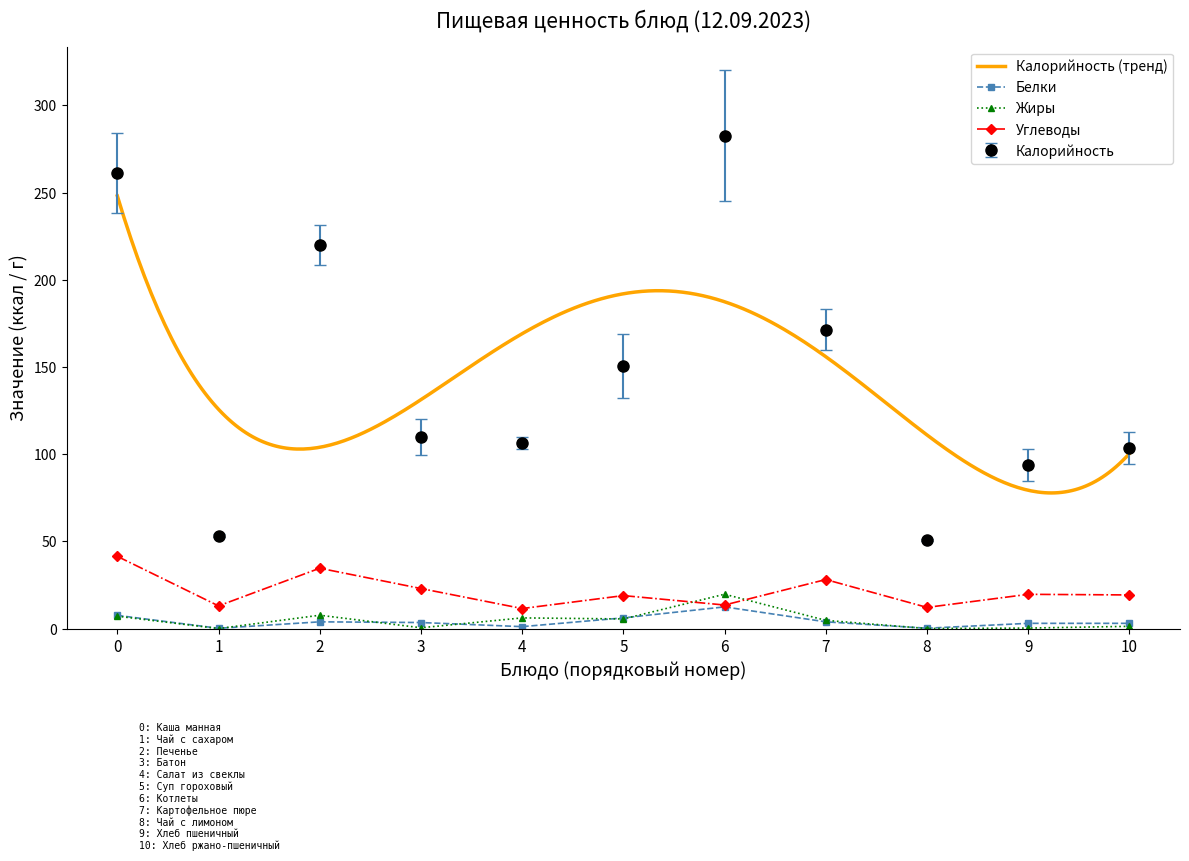

True or false: Углеводы has a value of 41.4 at 0.

True